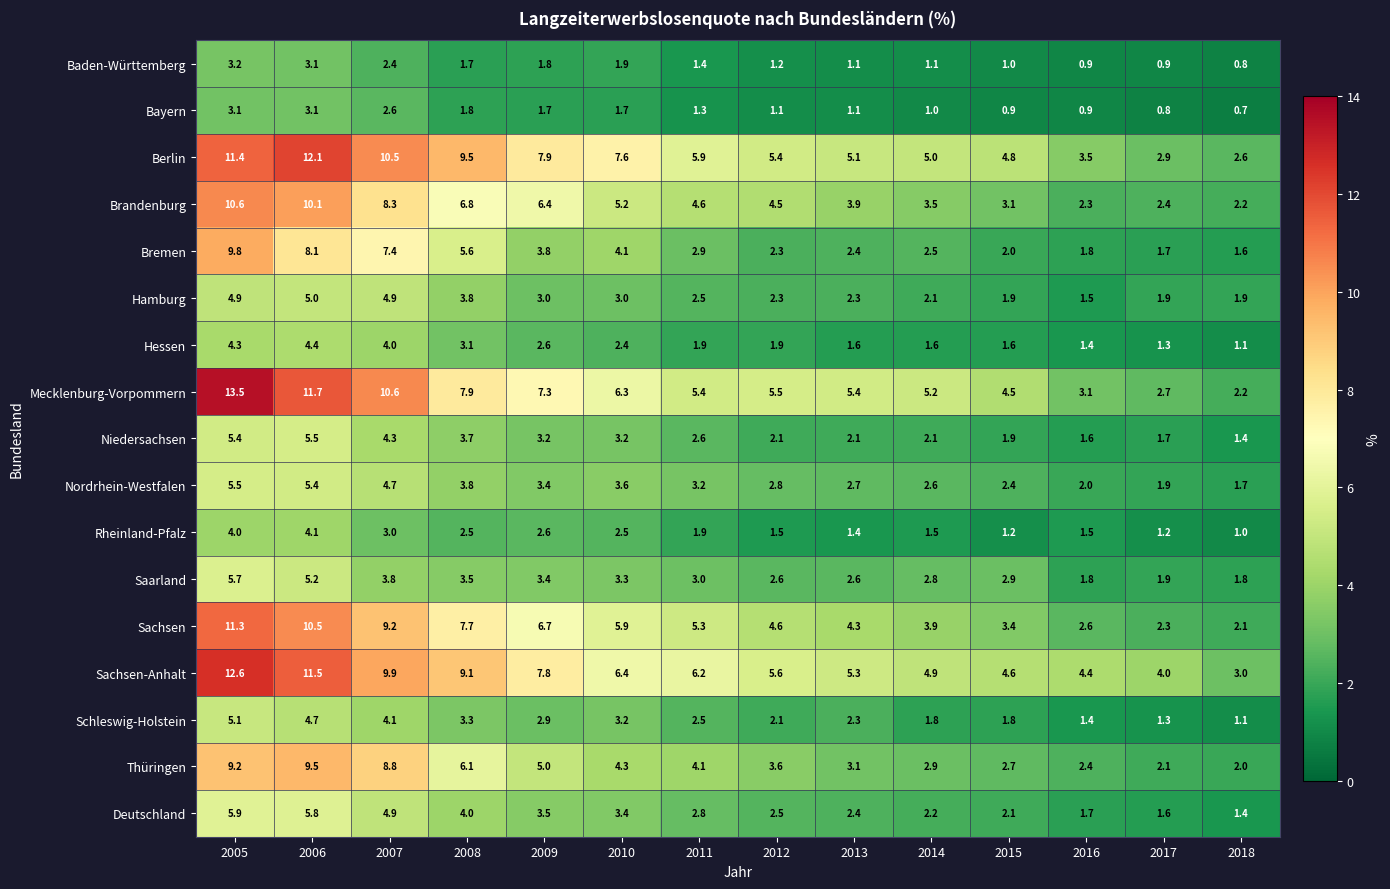

Rank the categories by Berlin value from lowest to highest.

2018, 2017, 2016, 2015, 2014, 2013, 2012, 2011, 2010, 2009, 2008, 2007, 2005, 2006